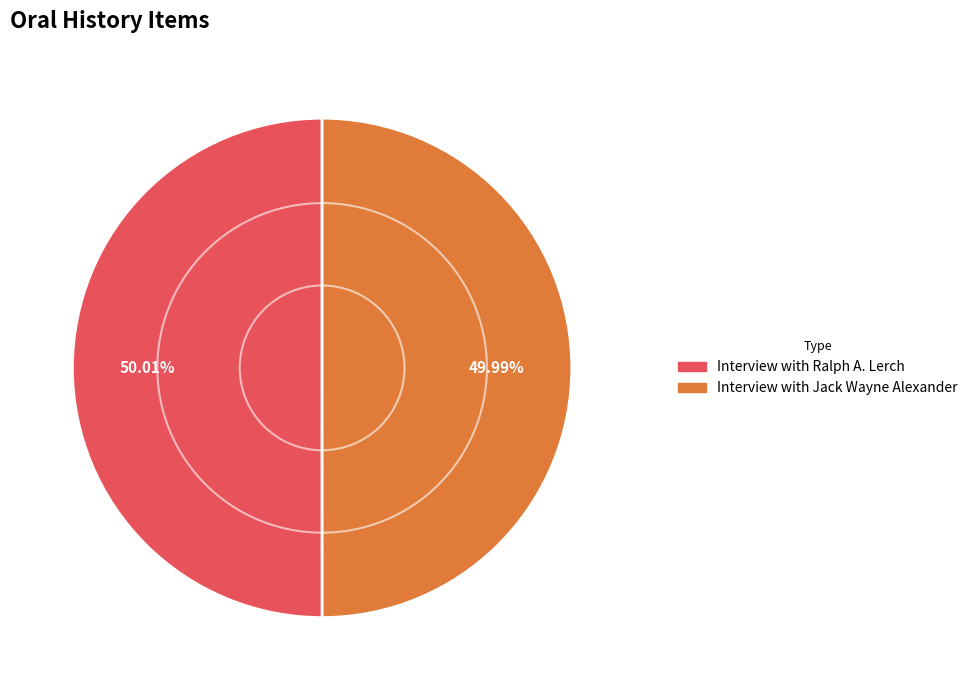

How many segments does this pie chart have?

2